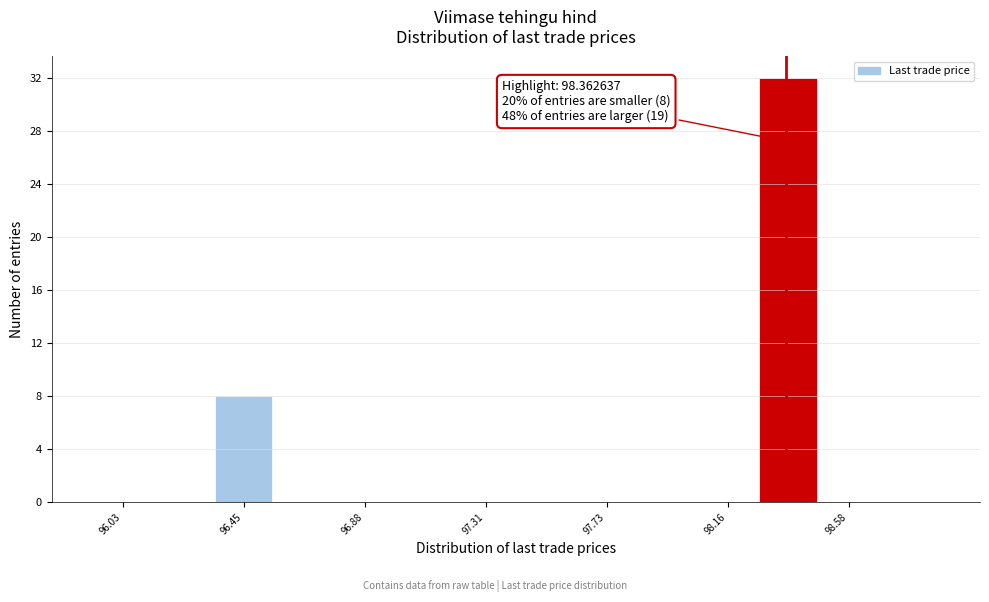

Which range on the x-axis has the tallest bar?

98.25 to 98.50